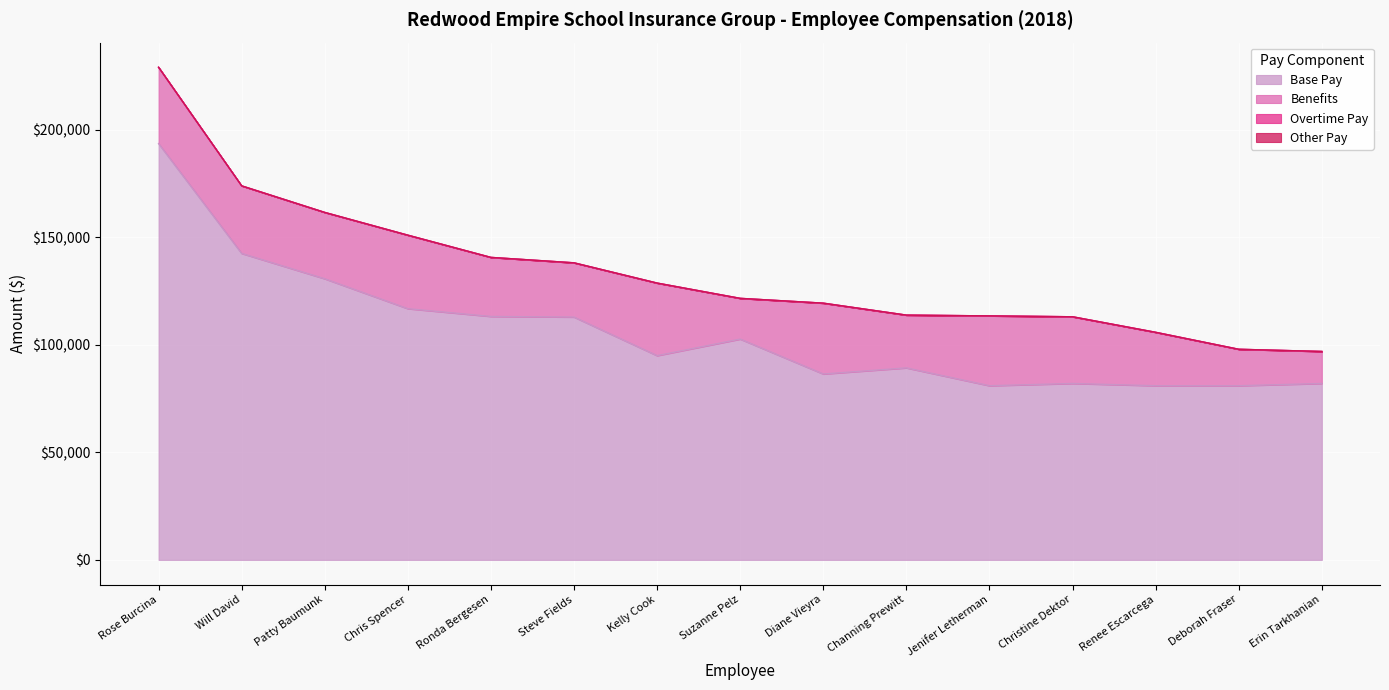

In Benefits, how many points are higher than both neighbors (excluding endpoints)?

4